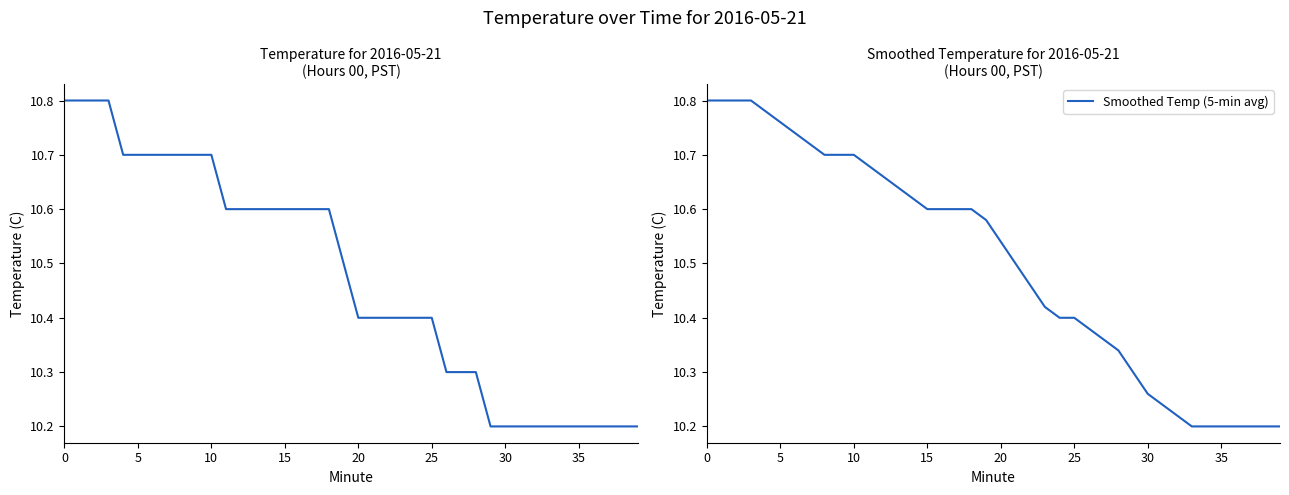

The Smoothed Temp (5-min avg) series shows 14.9 at 35. True or false?

False